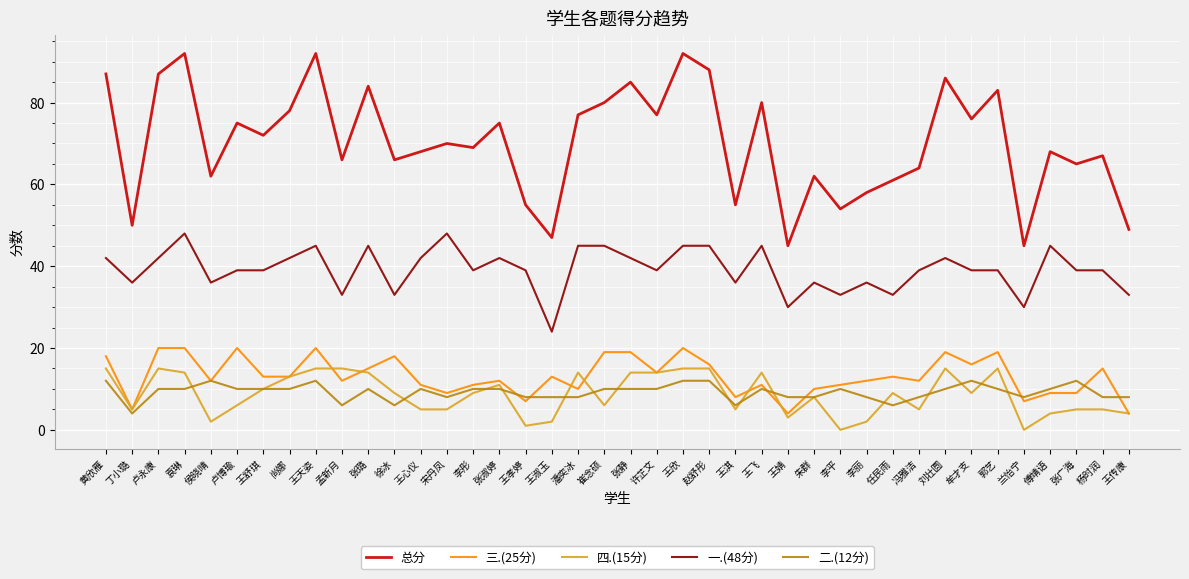

What is the maximum value shown in the chart?

92